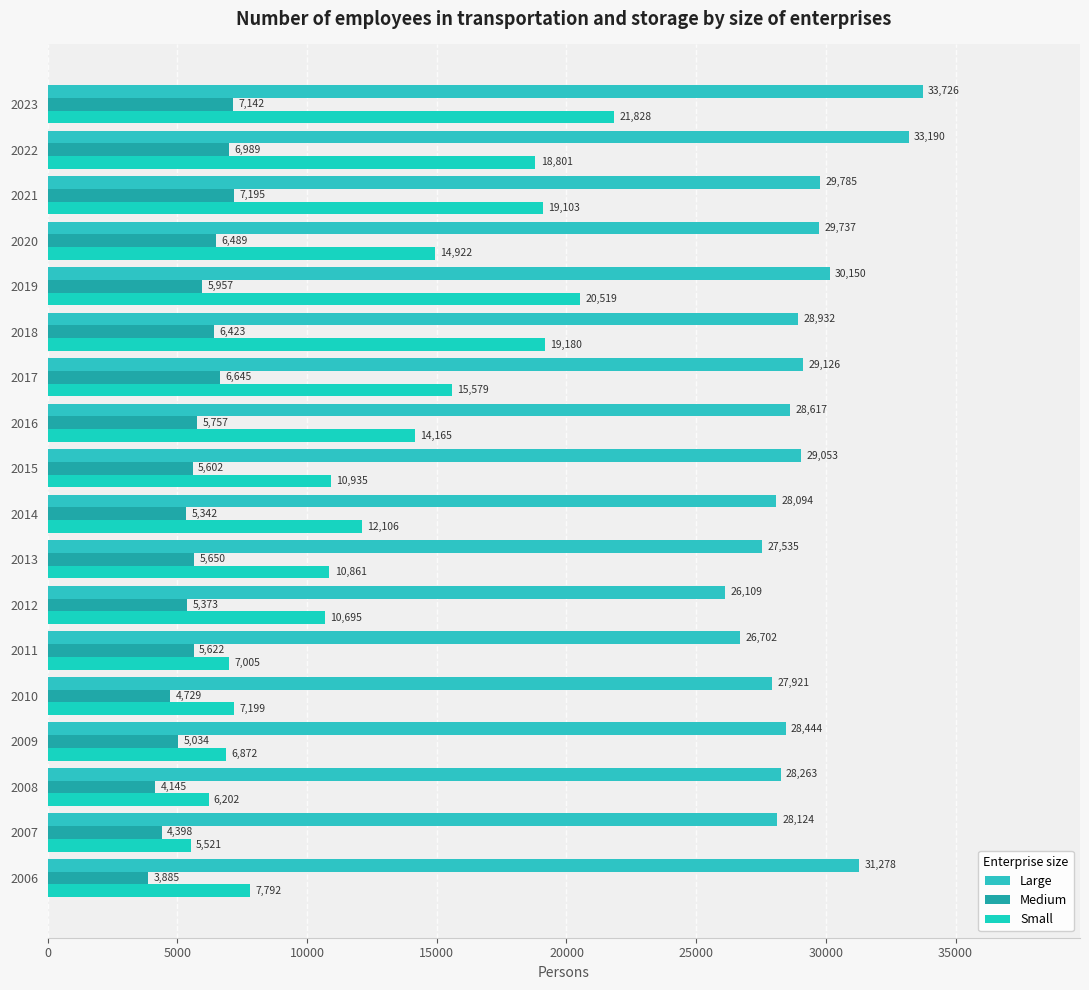

Count the number of categories in the chart.

18